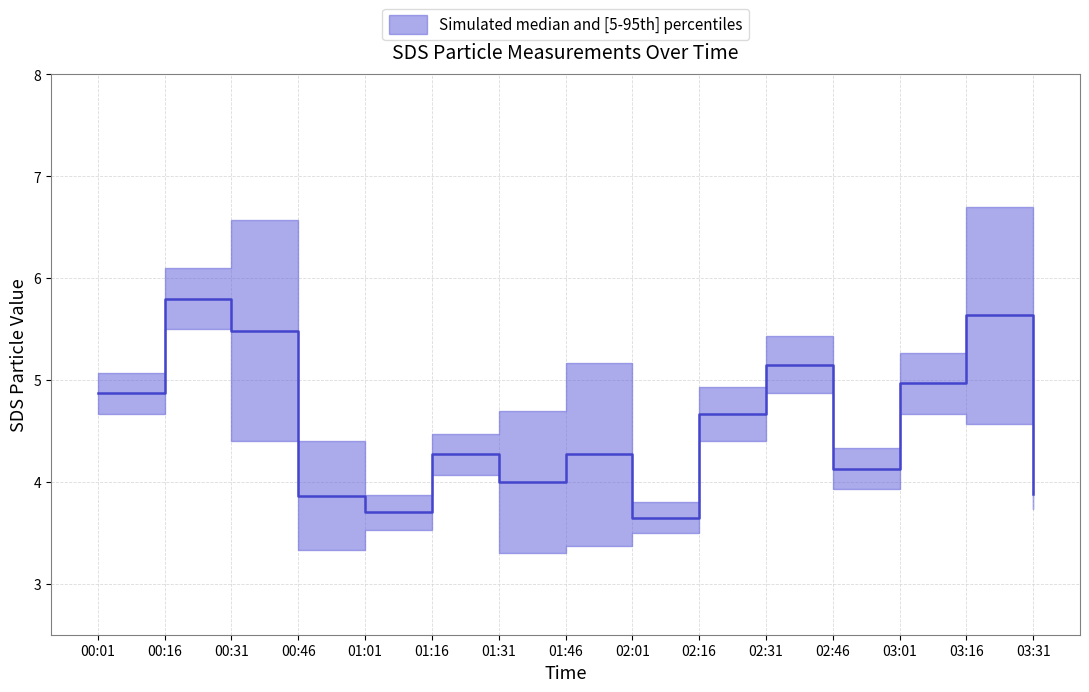

True or false: SDS_P1 and SDS_P2 cross at least once.

False